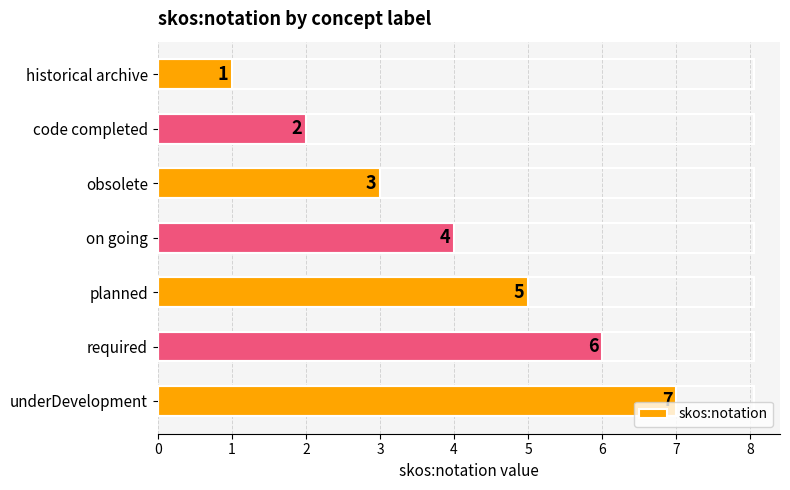

What is the smallest value displayed?

1